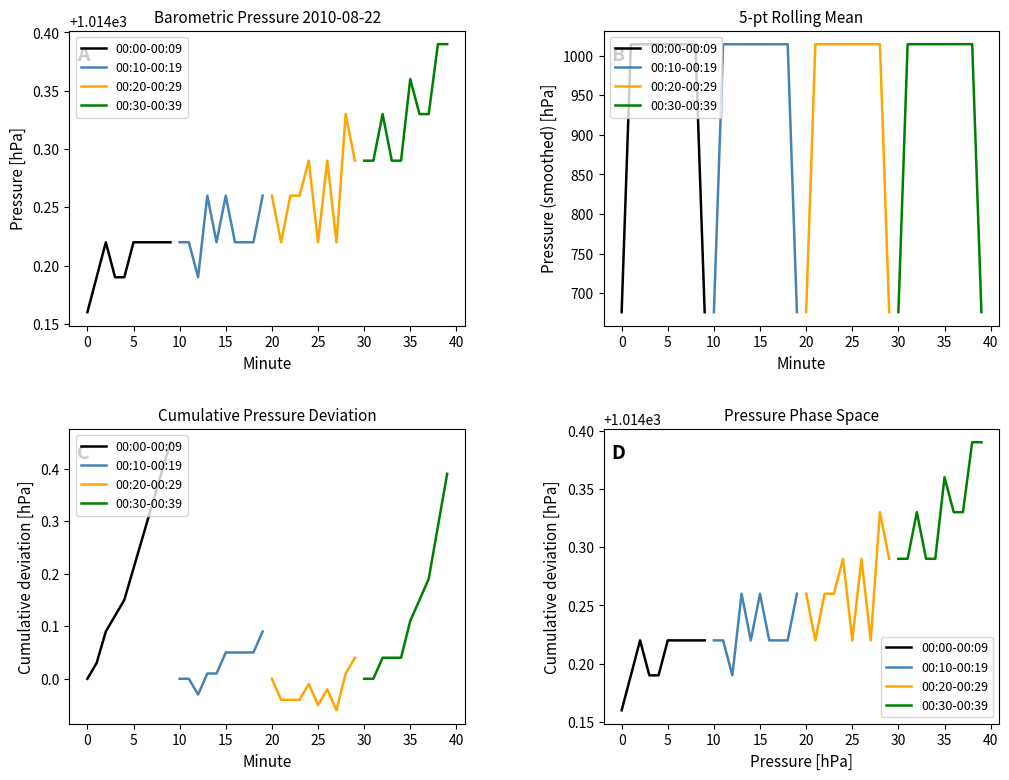

What position from the right is 10?

7